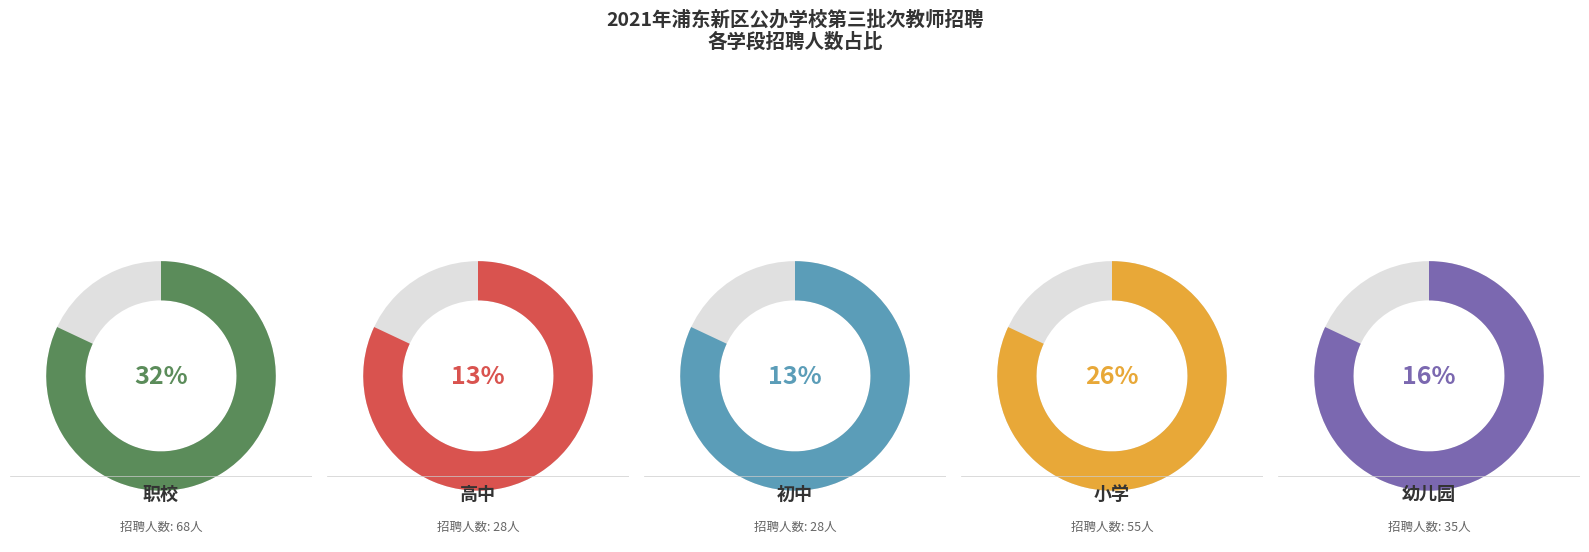

Is it true that 幼儿园 is 10% of the pie?

False